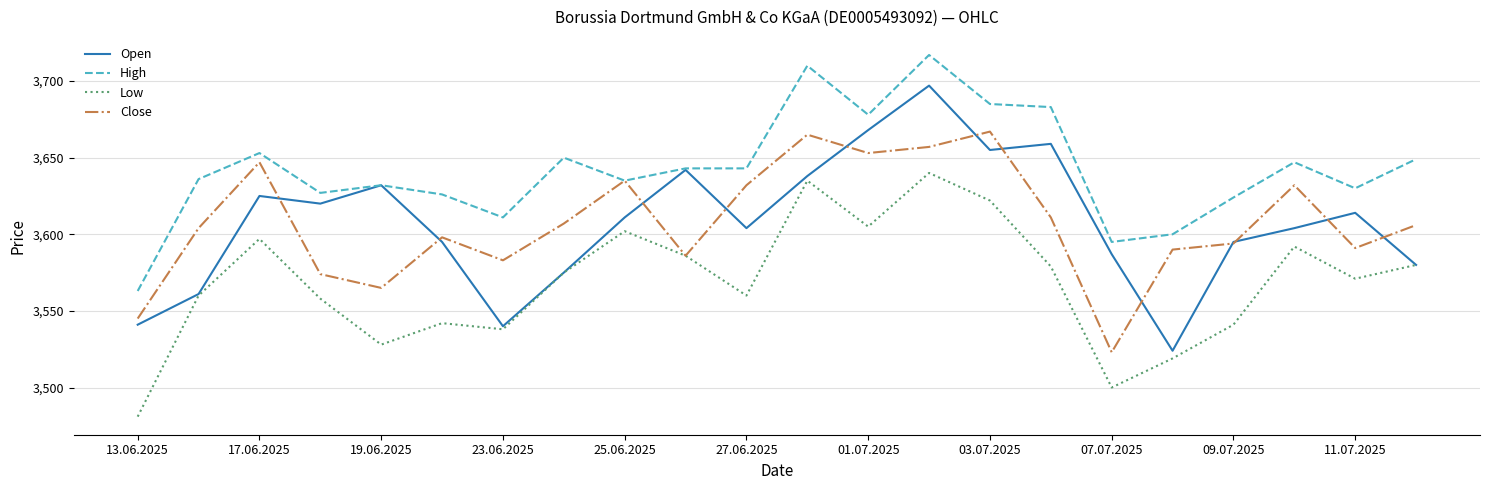

What is the sum of all Close values?

79365